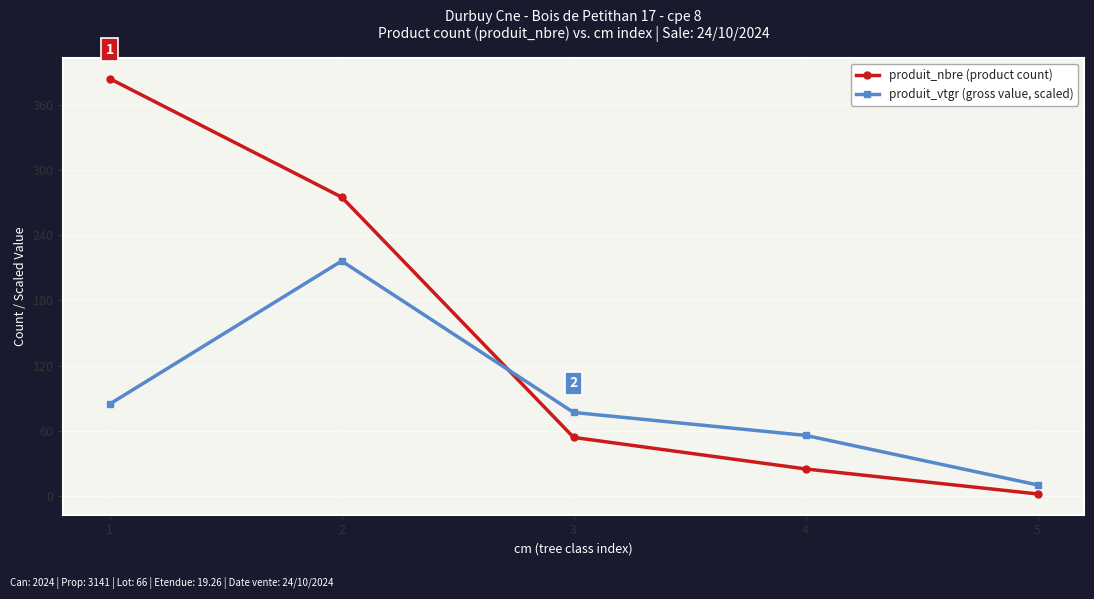

At which category does the chart reach its minimum across all series?

5